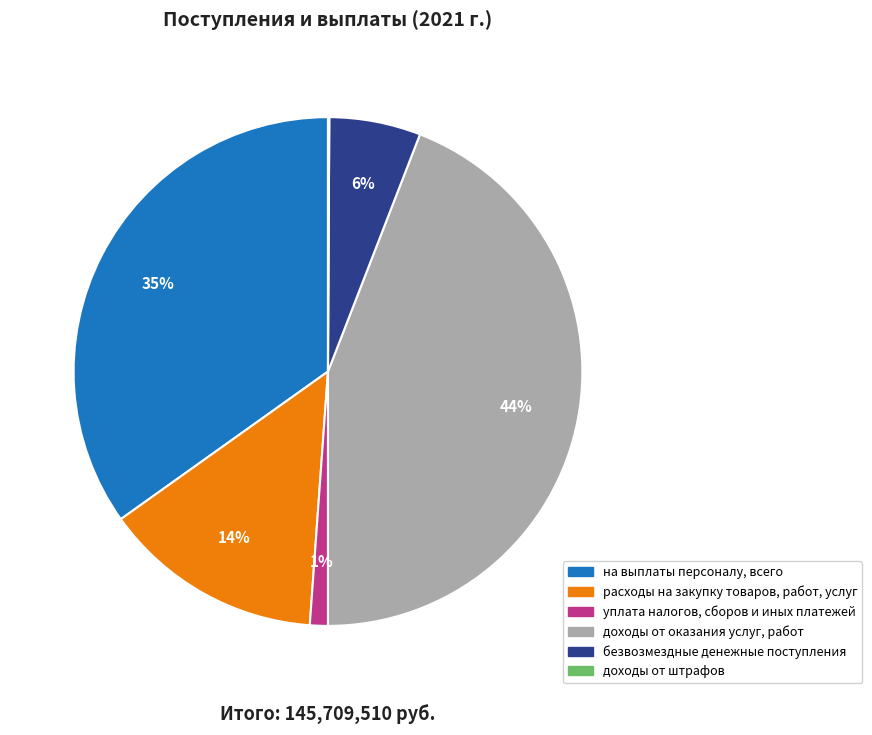

What percentage is the уплата налогов, сборов и иных платежей slice, to the nearest percent?

1%